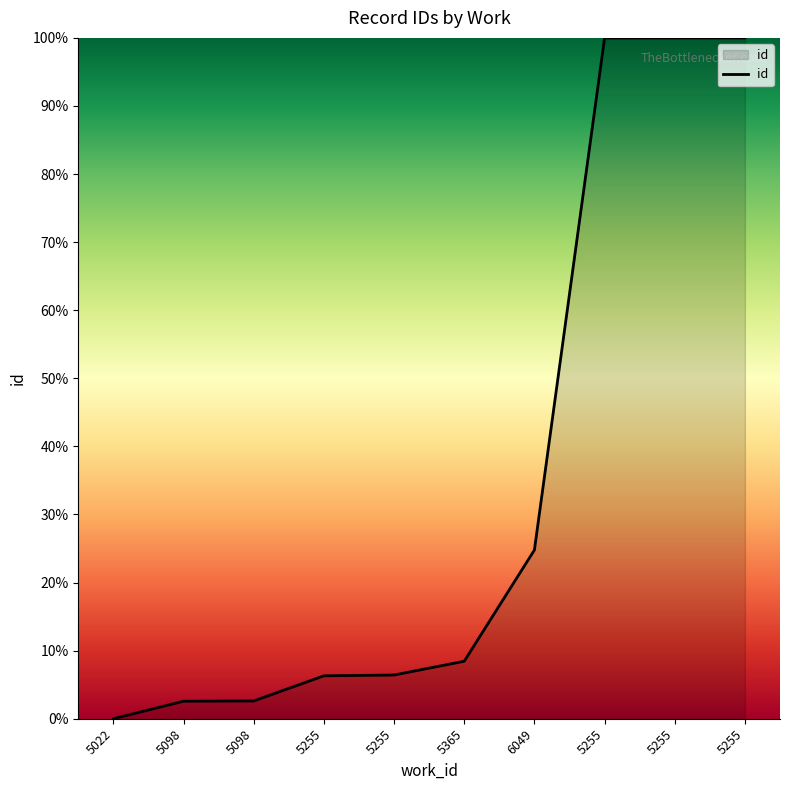

What is the change in value from 5098 to 5255?

+97.4